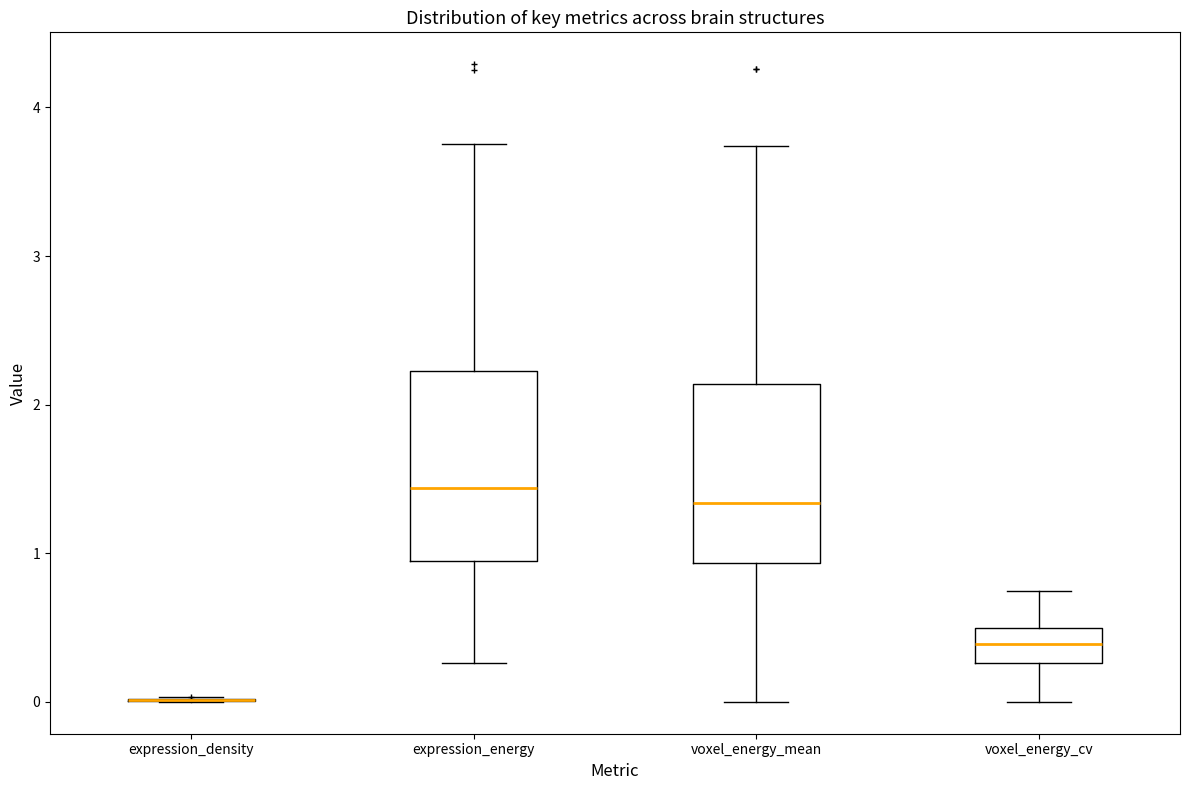

Reading left to right, read every box against the y-axis: the position of its median line, the range the box covers, and the ends of its whiskers. The values are not printed on the chart, so give them approximately, as read against the axis.

expression_density: box collapsed to a line at 0.0, whiskers 0.0 to 0.0
expression_energy: median 1.4, box 1.0 to 2.2, whiskers 0.3 to 3.8
voxel_energy_mean: median 1.3, box 0.9 to 2.1, whiskers 0.0 to 3.7
voxel_energy_cv: median 0.4, box 0.3 to 0.5, whiskers 0.0 to 0.7